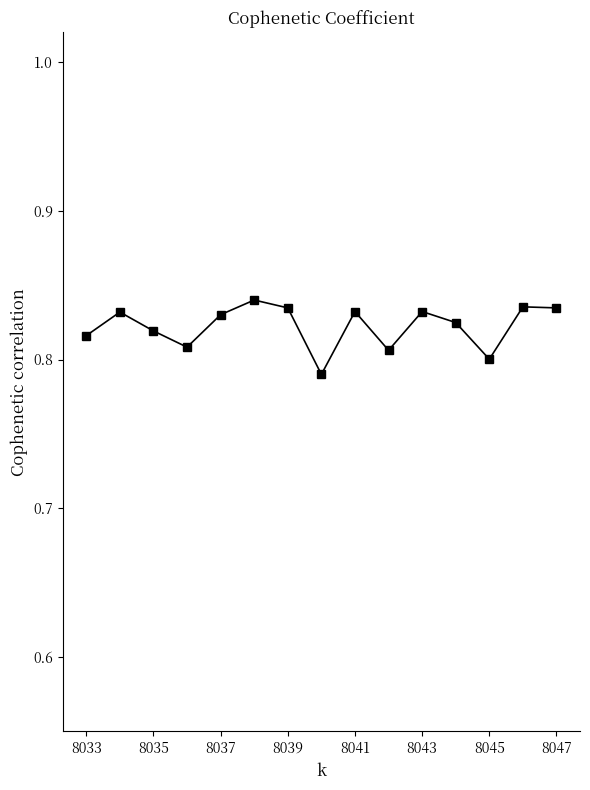

How many values are between 0 and 1?

15